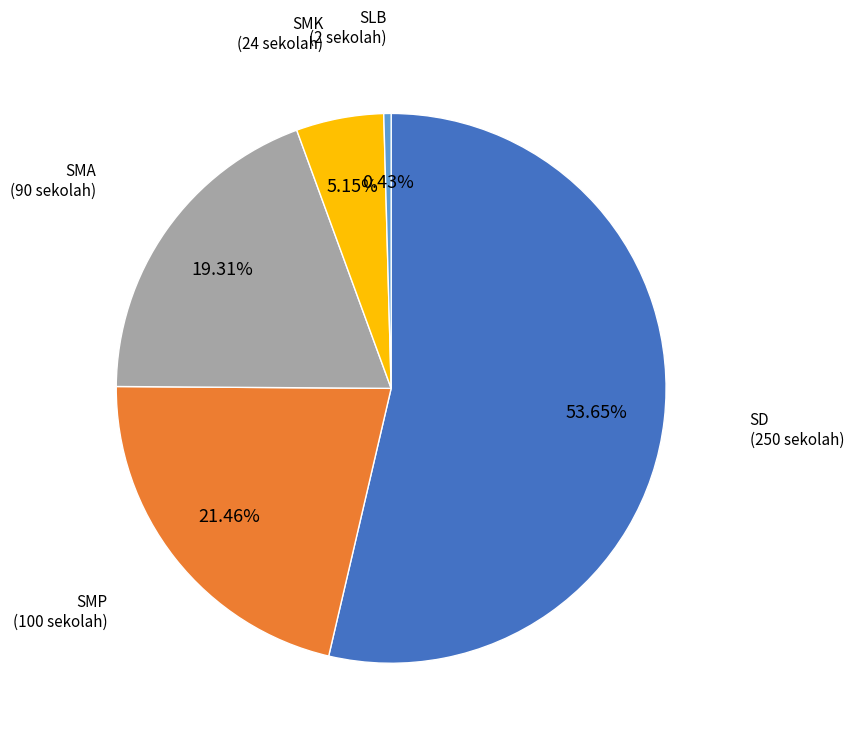

Between SLB and SMA, which is larger?

SMA